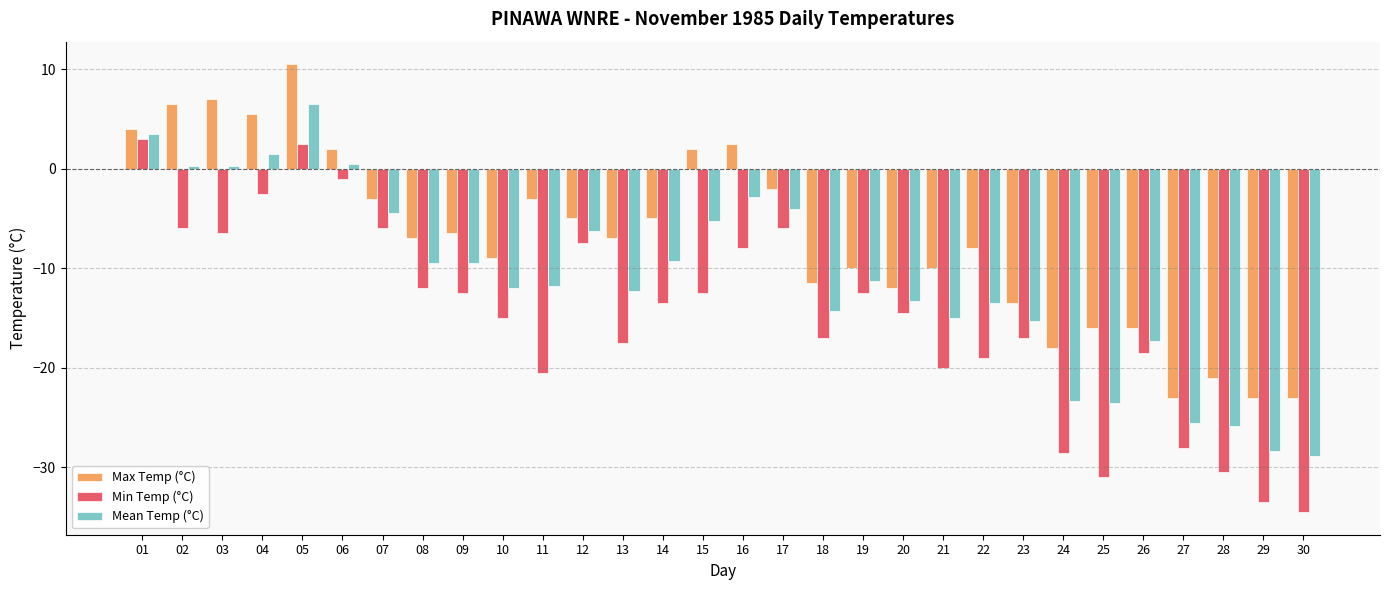

Between 06 and 27, which series saw the biggest shift?

Min Temp (°C)